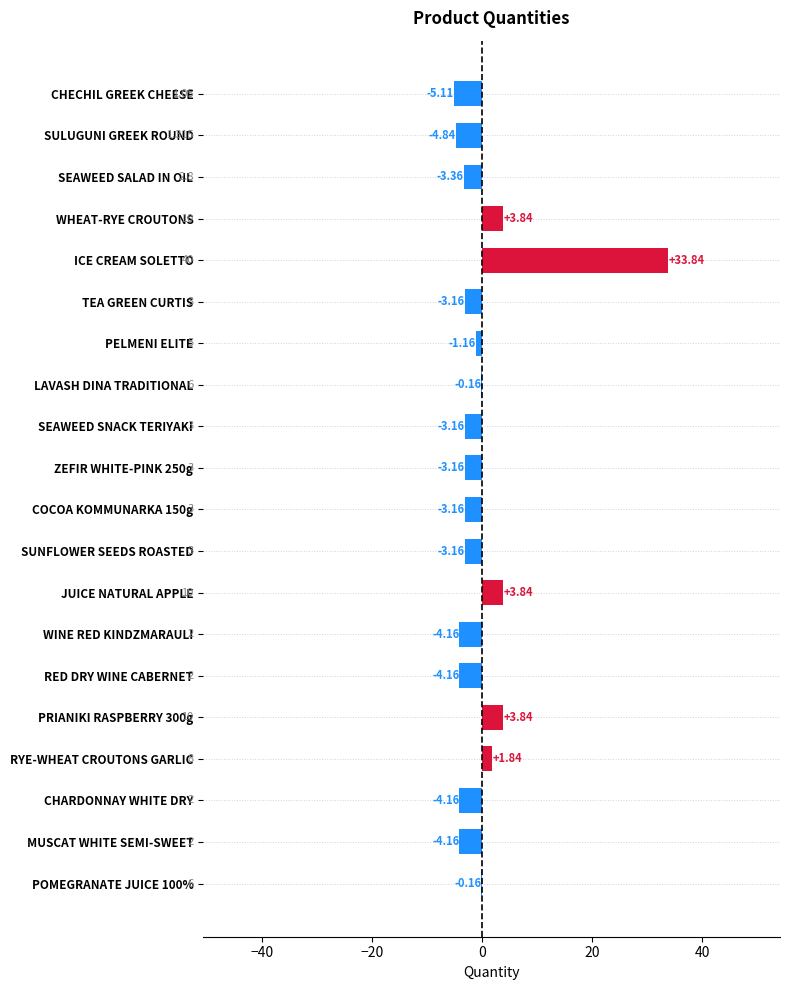

Which has a higher value, CHARDONNAY WHITE DRY or RYE-WHEAT CROUTONS GARLIC?

RYE-WHEAT CROUTONS GARLIC